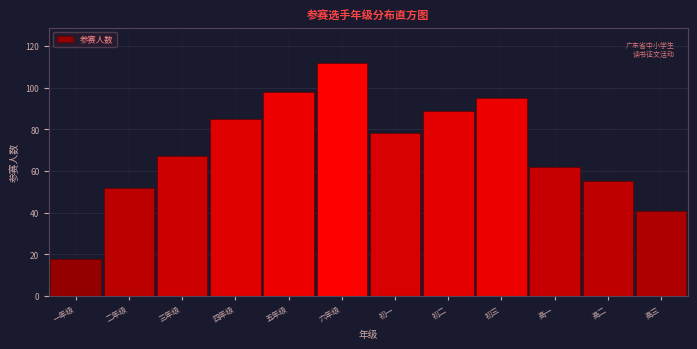

Reading right to left, extract all data points from this chart.

高三=41	高二=55	高一=62	初三=95	初二=89	初一=78	六年级=112	五年级=98	四年级=85	三年级=67	二年级=52	一年级=18